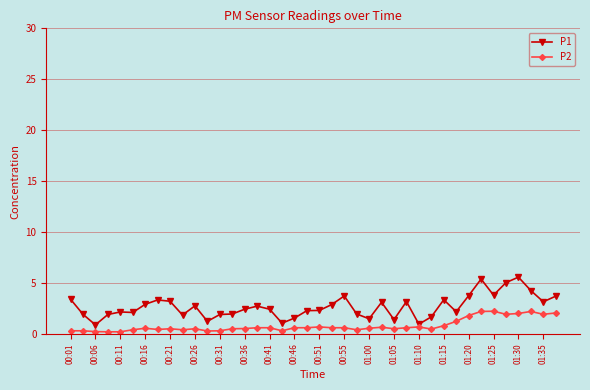

Rank the series by their maximum value, from lowest to highest.

P2, P1